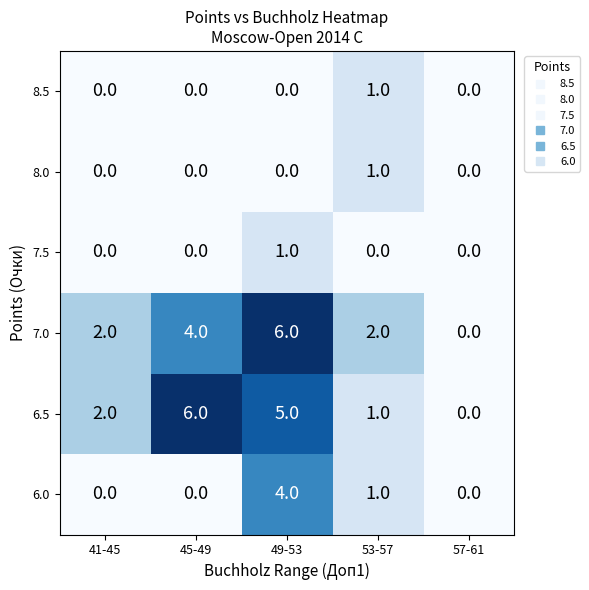

Which category has the highest value in the 6.0 series?

49-53